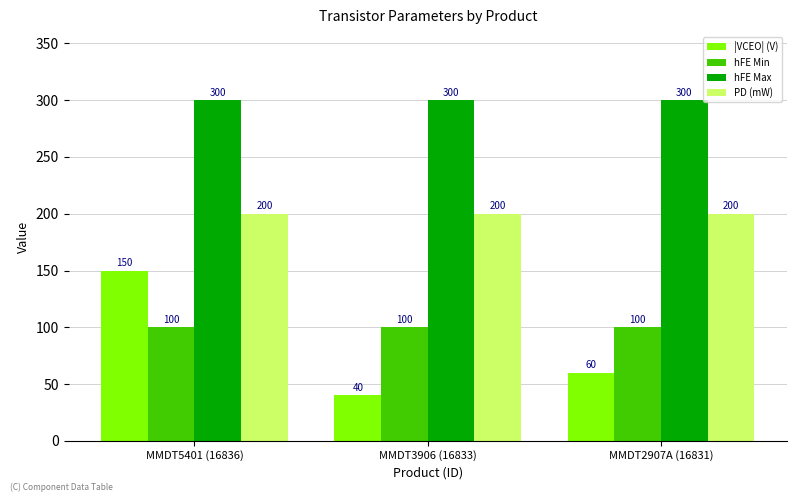

Is it true that hFE Min equals 100 at MMDT5401 (16836)?

True